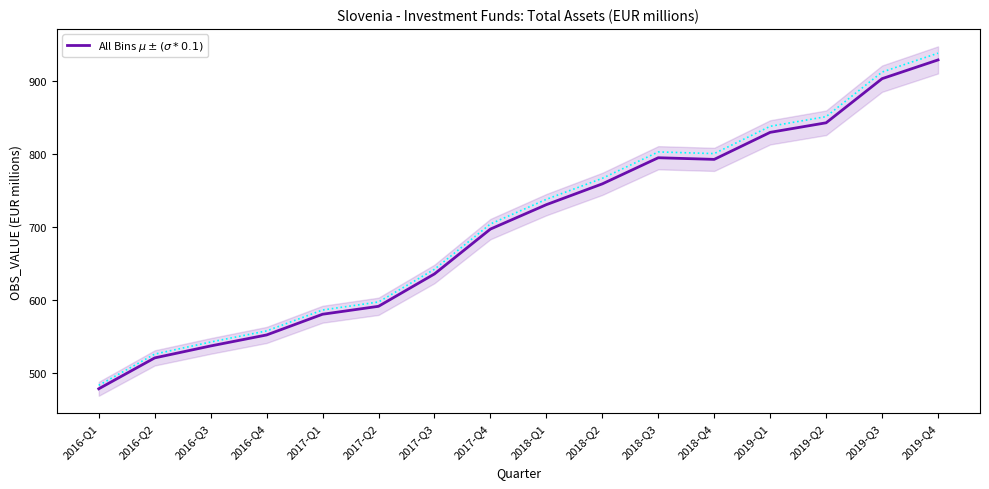

Which category has the highest value across all series?

2019-Q4